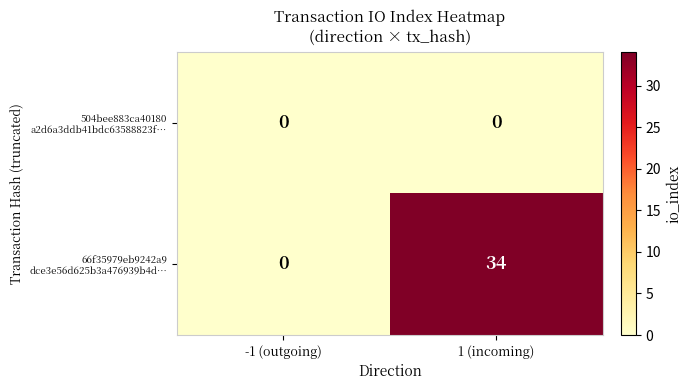

What is the difference between the highest and lowest values at 1 (incoming)?

34